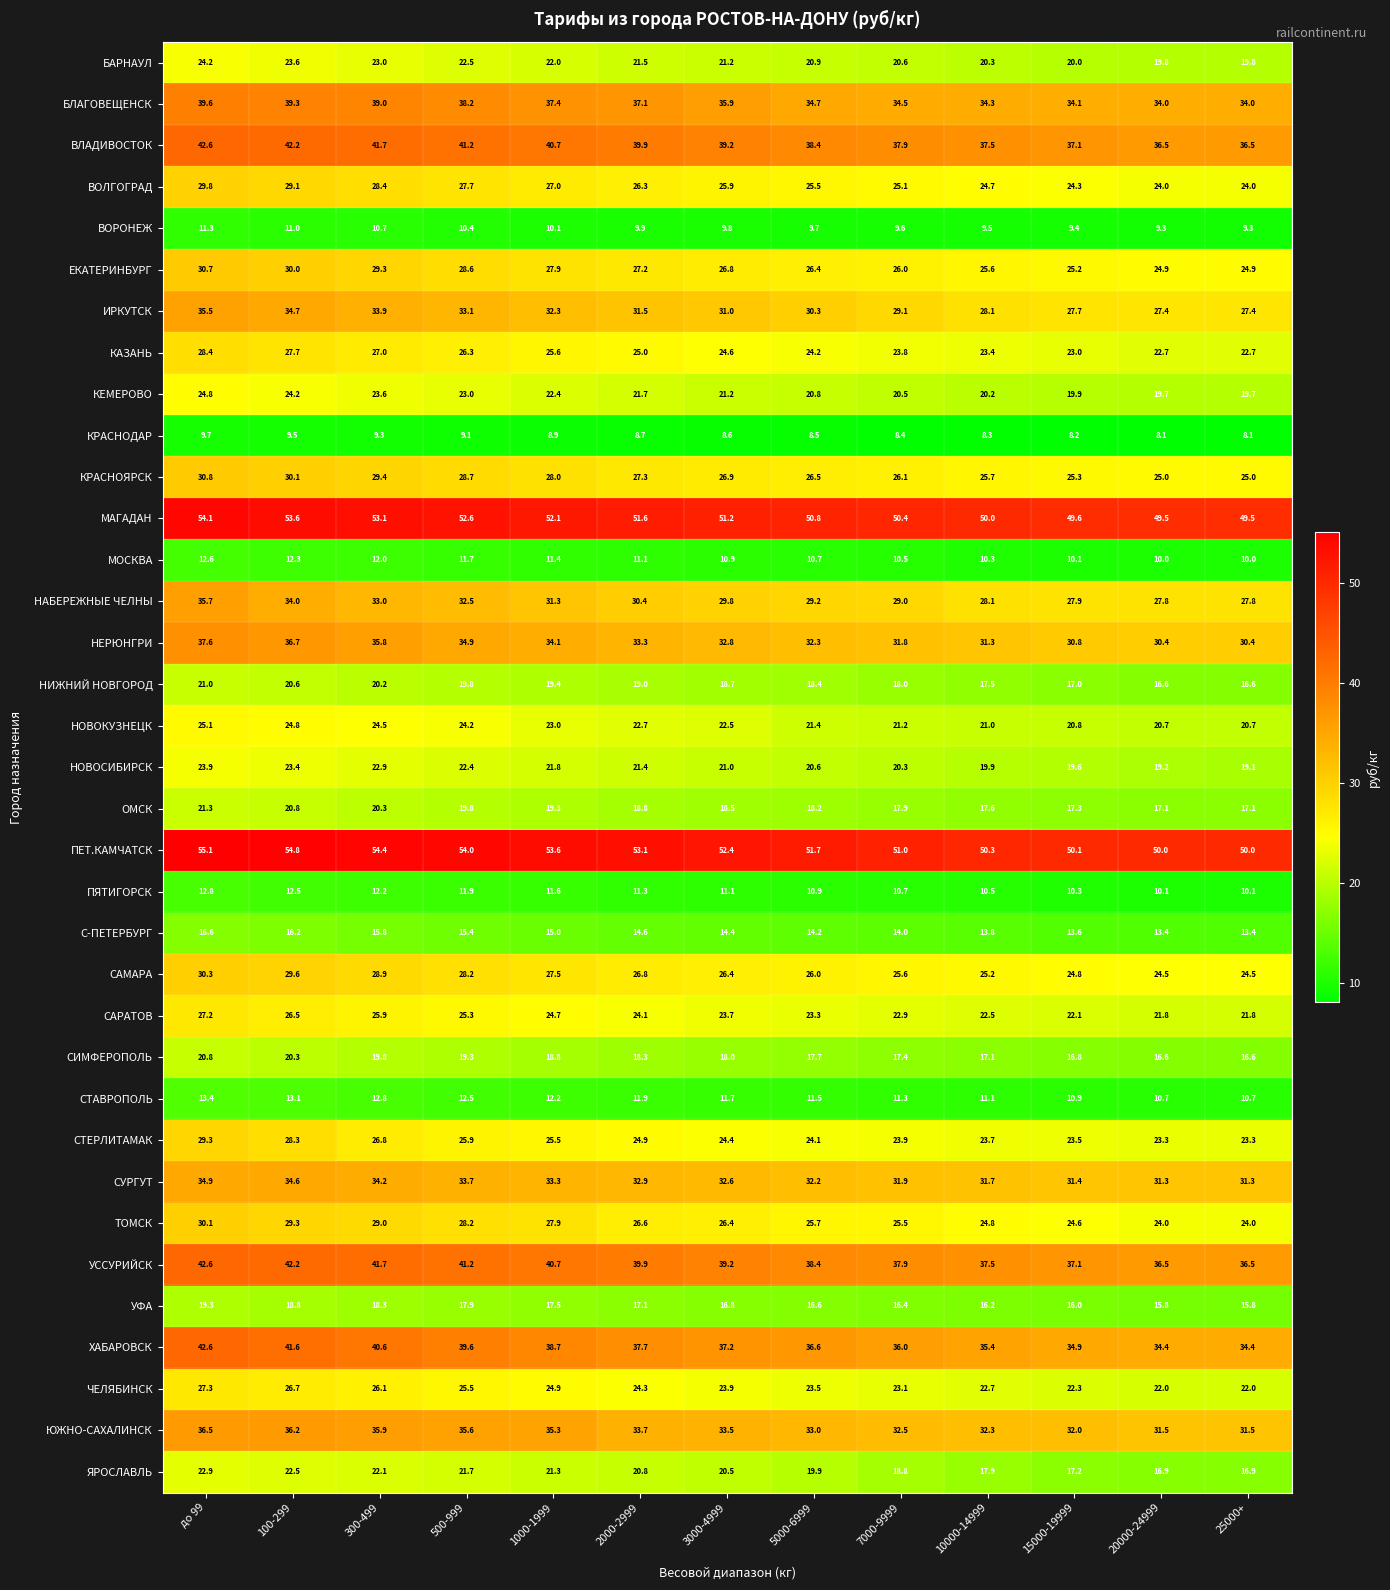

What is the sum of all НИЖНИЙ НОВГОРОД values?

242.8